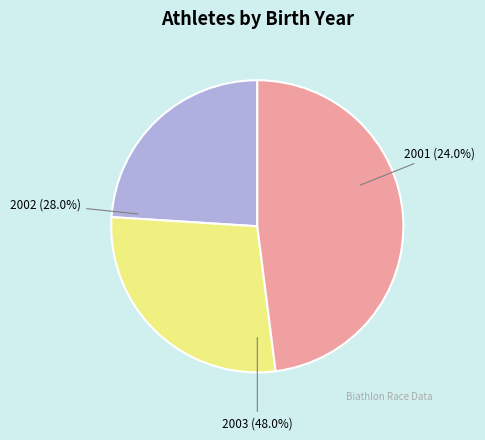

True or false: 2001 accounts for 11% of the total.

False